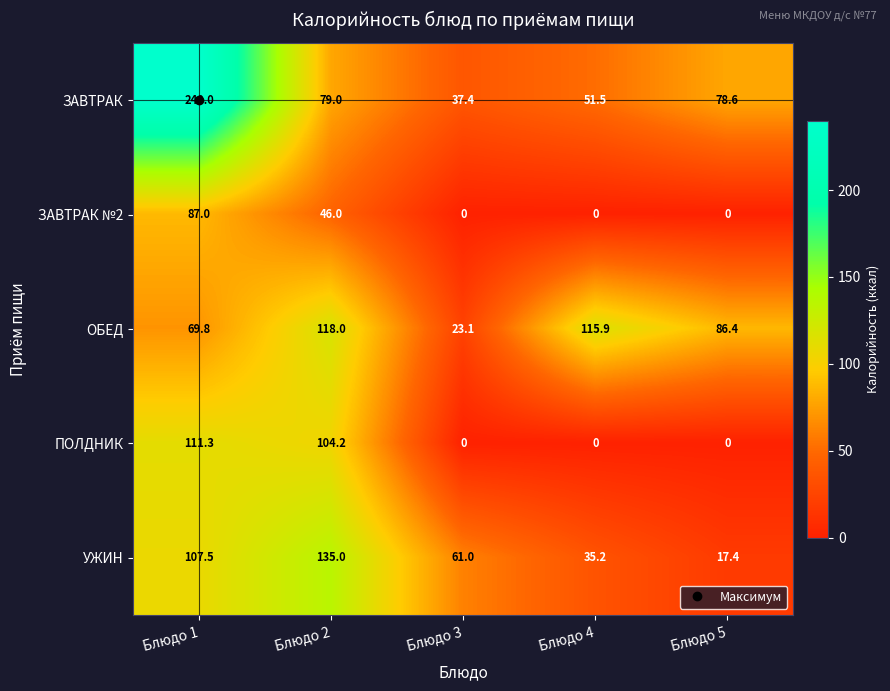

Which series has the largest range (max minus min)?

ЗАВТРАК